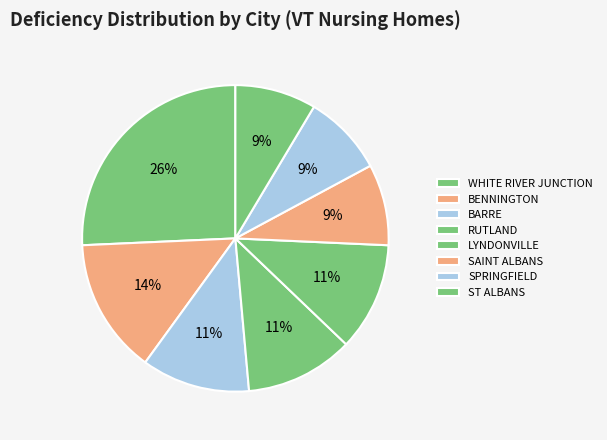

To the nearest percent, what is the average slice percentage?

12%